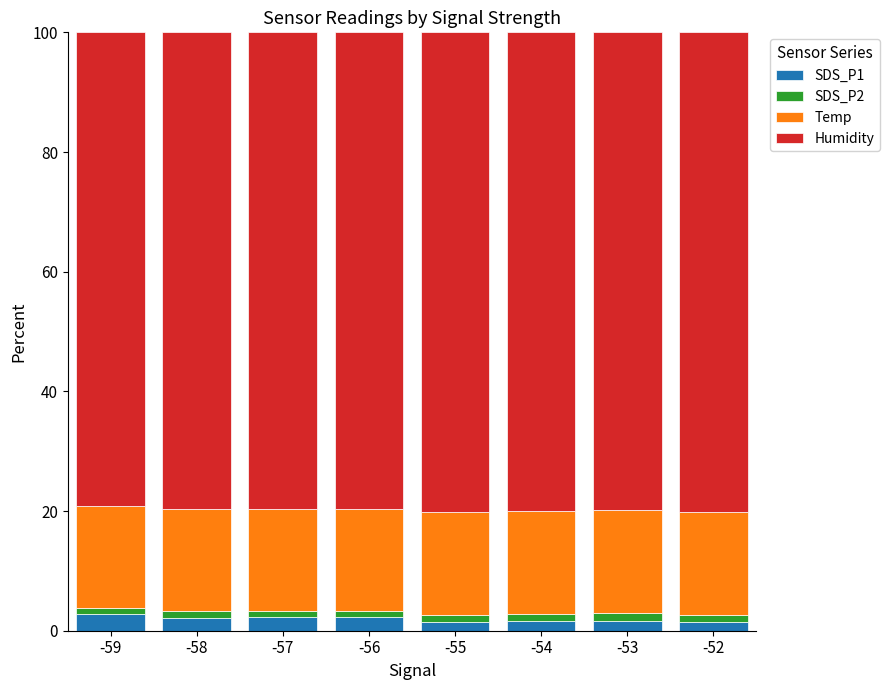

What is the maximum value for SDS_P1?

2.8